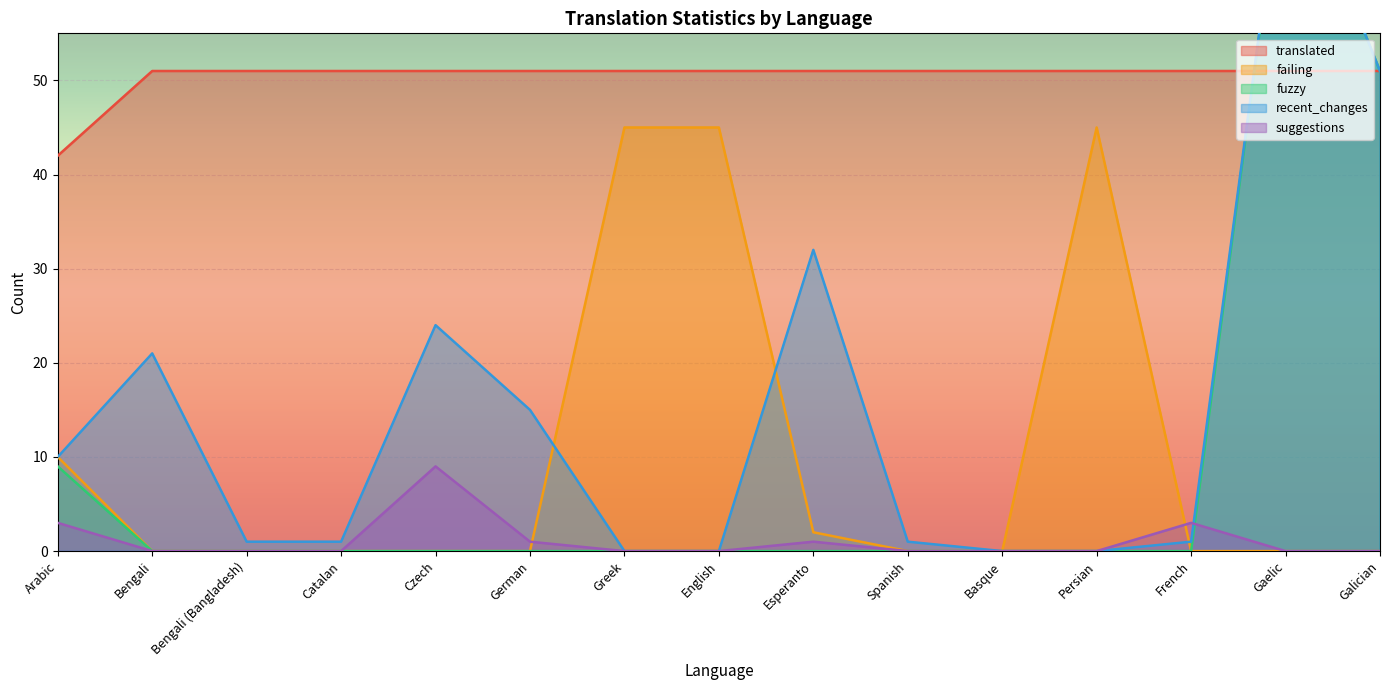

True or false: recent_changes has a value of 1 at Bengali (Bangladesh).

False